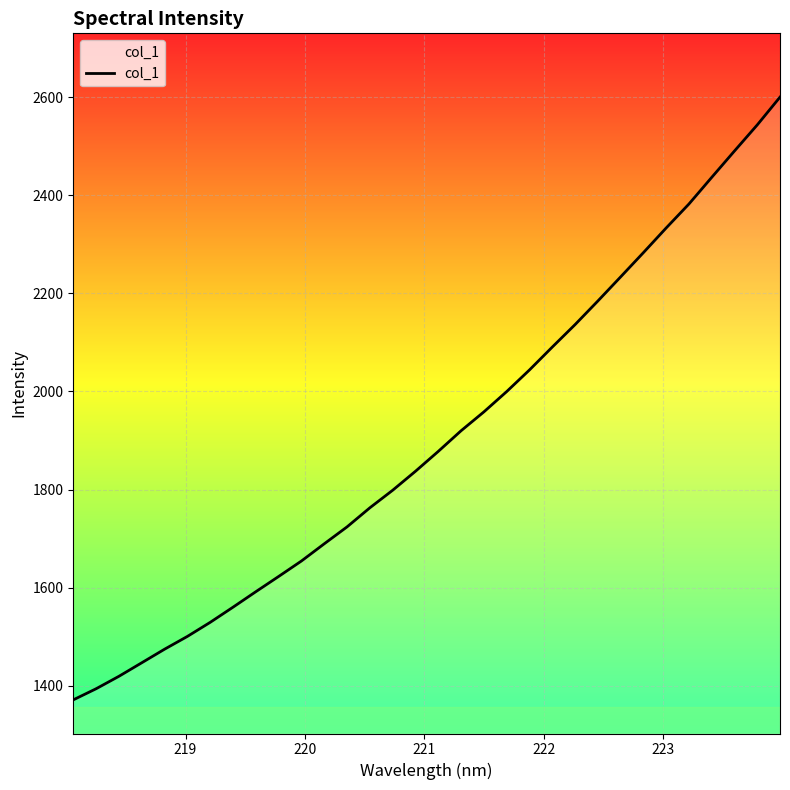

What is the maximum value shown in the chart?

2599.9